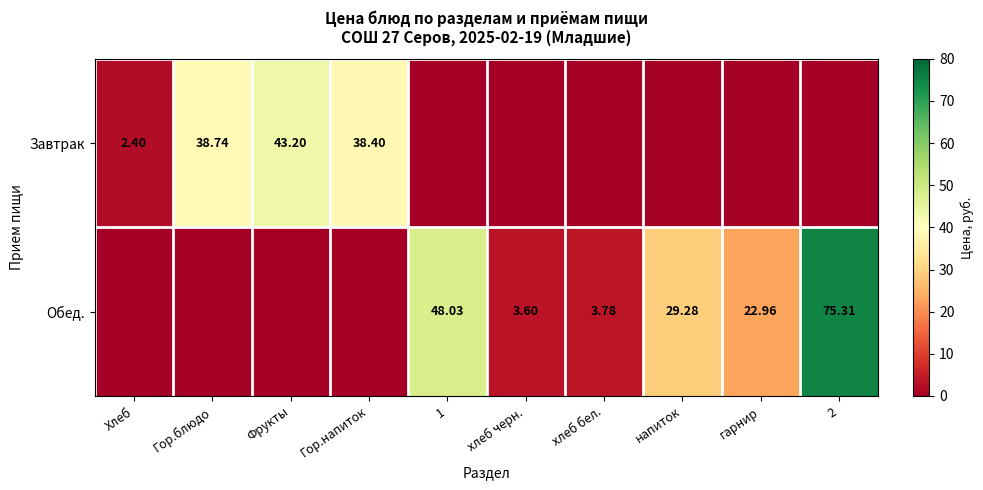

Which label corresponds to the smallest value in the chart?

1